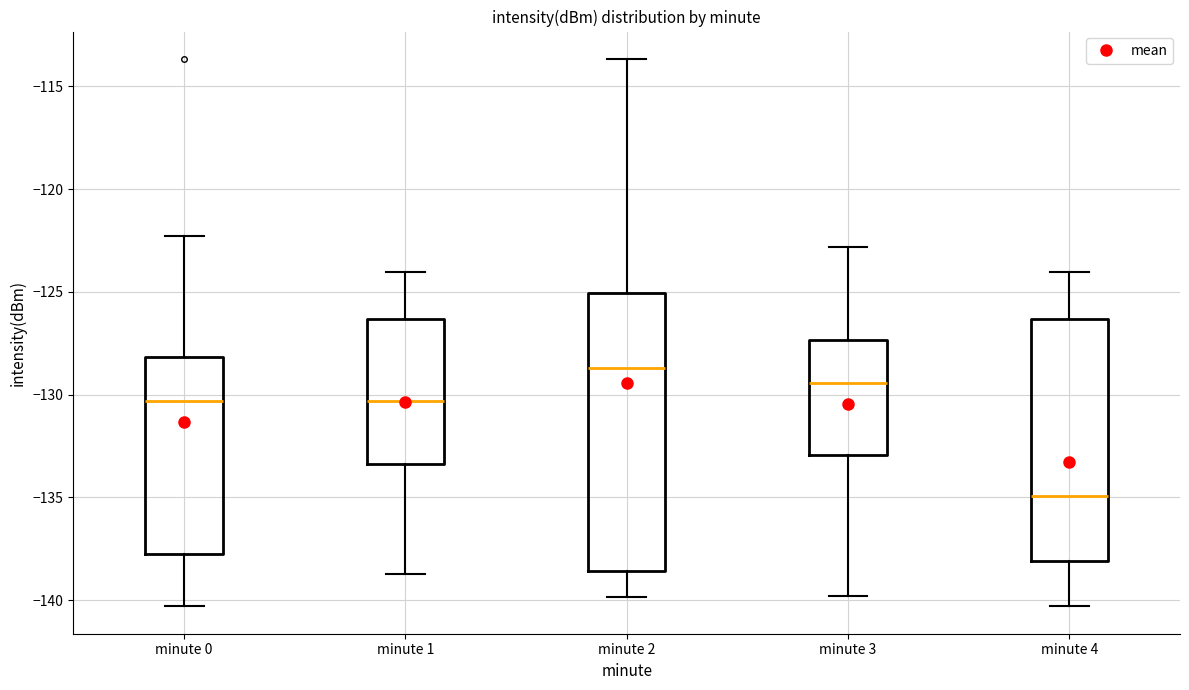

Reading left to right, transcribe this box plot: for each box, give where its median line is, the range the box spans, and where its two whiskers end, as read against the y-axis. The values are not printed on the chart, so give them approximately, as read against the axis.

minute 0: median -130.5, box -138.0 to -128.0, whiskers -140.5 to -122.5
minute 1: median -130.5, box -133.5 to -126.5, whiskers -138.5 to -124.0
minute 2: median -128.5, box -138.5 to -125.0, whiskers -140.0 to -113.5
minute 3: median -129.5, box -133.0 to -127.5, whiskers -140.0 to -123.0
minute 4: median -135.0, box -138.0 to -126.5, whiskers -140.5 to -124.0